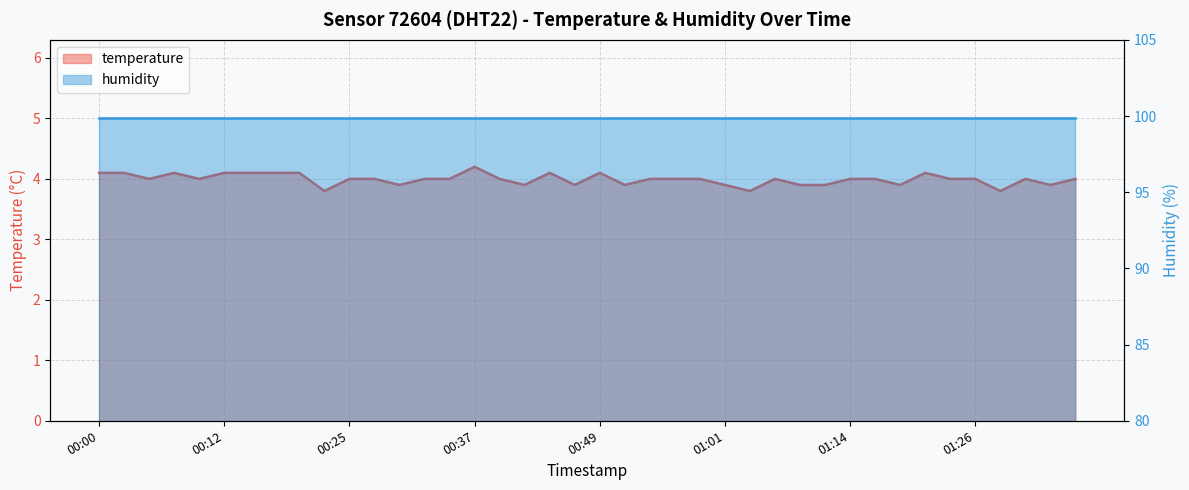

Is it true that the value at 01:33 is 5.6?

False